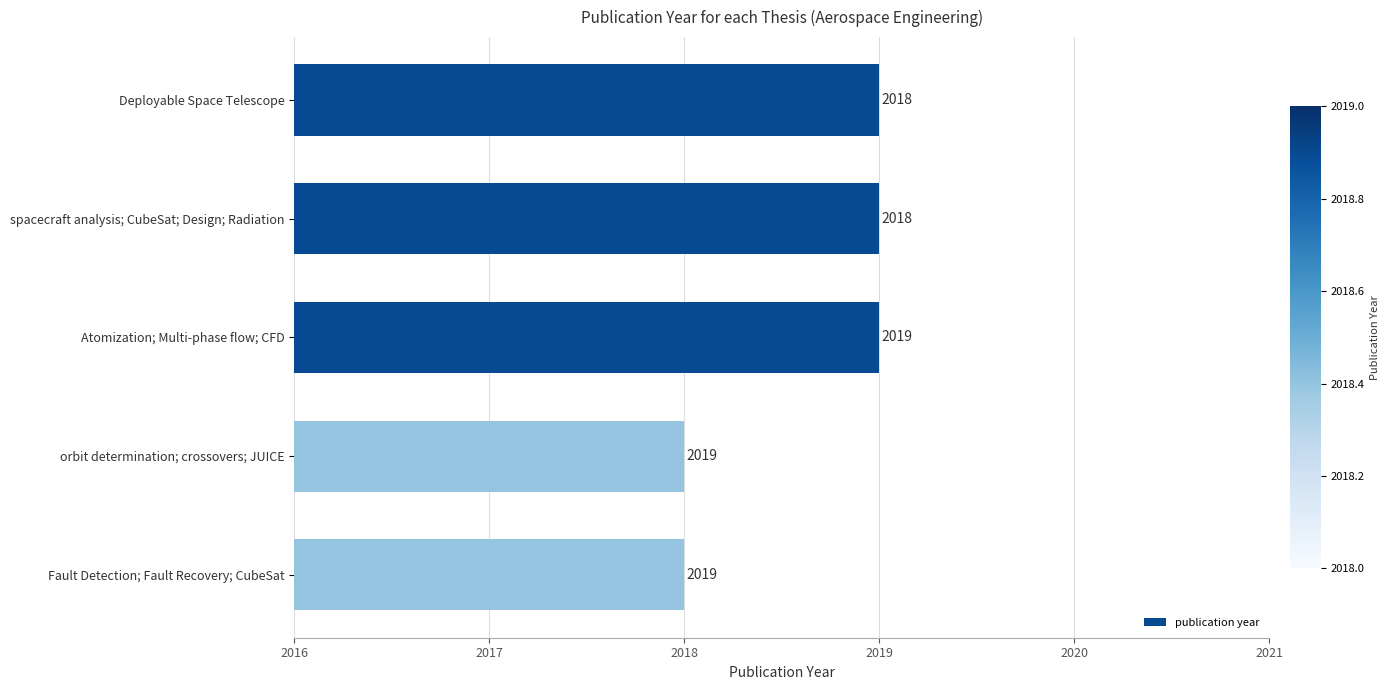

How many values are between 2018 and 2019?

5